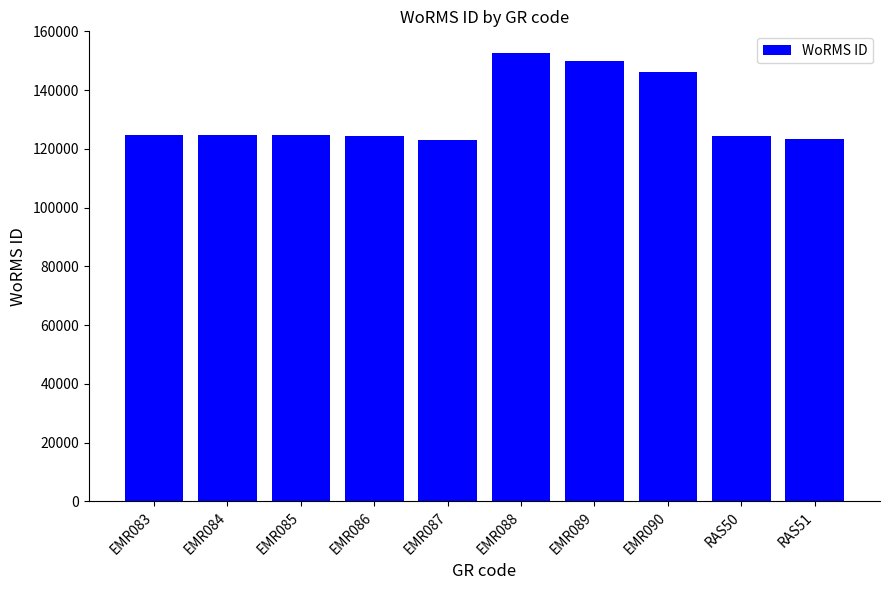

What is the sum of the values at RAS50 and EMR084?

249099